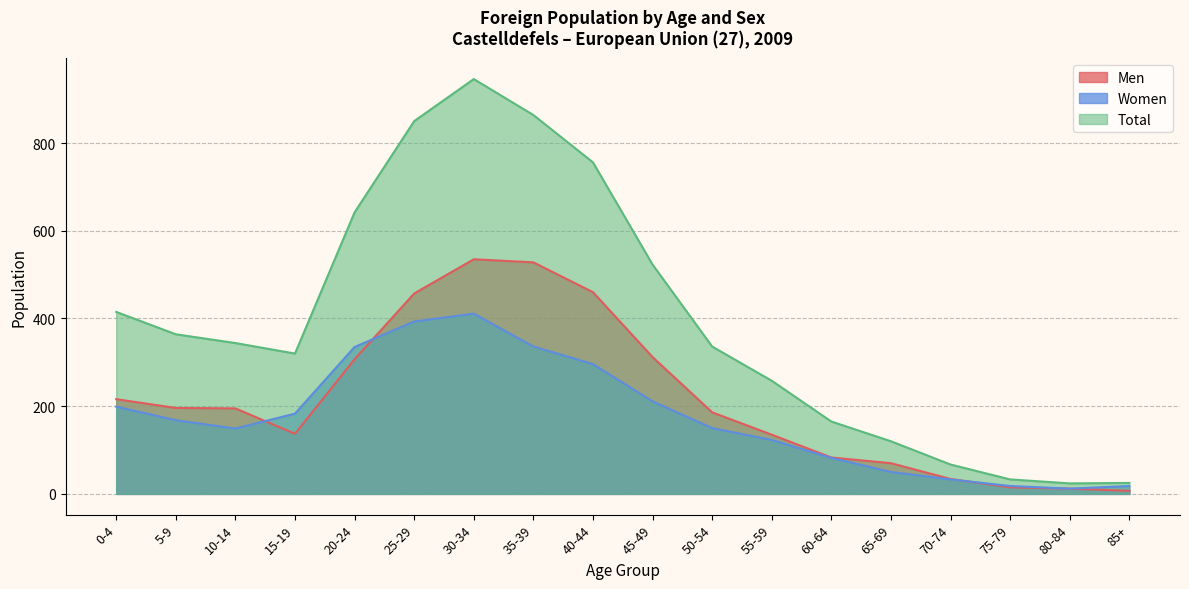

At 55-59, list the series in order from smallest to largest.

Women, Men, Total